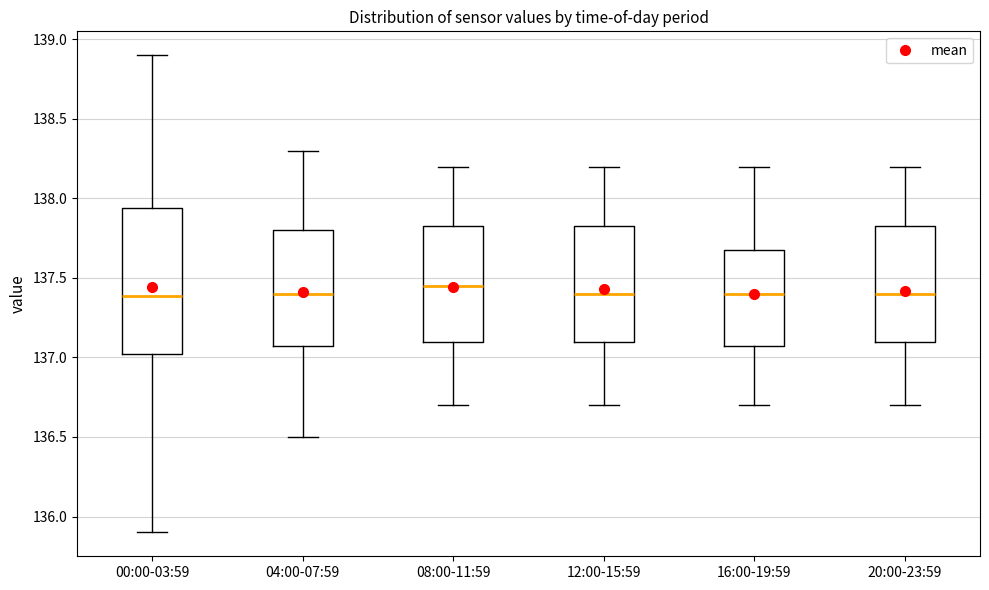

Reading left to right, read every box against the y-axis: the position of its median line, the range the box covers, and the ends of its whiskers. The values are not printed on the chart, so give them approximately, as read against the axis.

00:00-03:59: median 137.40, box 137.00 to 137.95, whiskers 135.90 to 138.90
04:00-07:59: median 137.40, box 137.10 to 137.80, whiskers 136.50 to 138.30
08:00-11:59: median 137.45, box 137.10 to 137.85, whiskers 136.70 to 138.20
12:00-15:59: median 137.40, box 137.10 to 137.85, whiskers 136.70 to 138.20
16:00-19:59: median 137.40, box 137.10 to 137.70, whiskers 136.70 to 138.20
20:00-23:59: median 137.40, box 137.10 to 137.85, whiskers 136.70 to 138.20